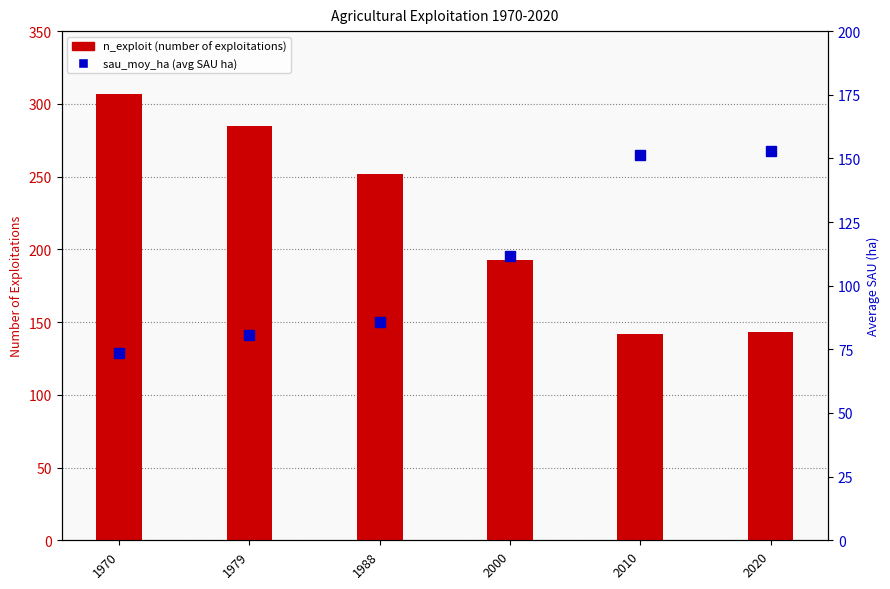

What is the spread (max minus min) of values at 2020?

10.0